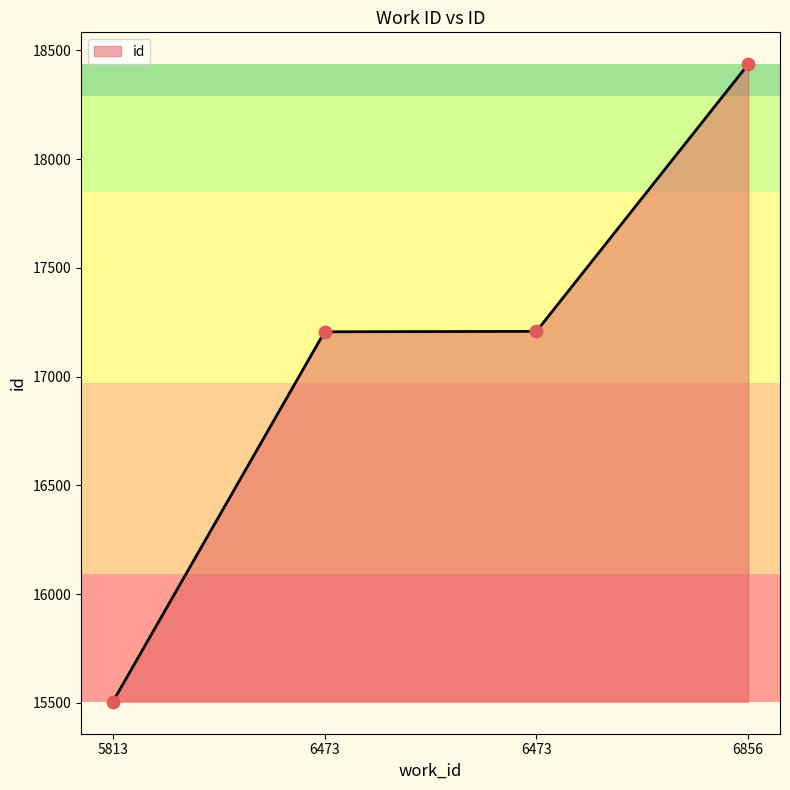

Which has a higher value, 6473 or 6856?

6856